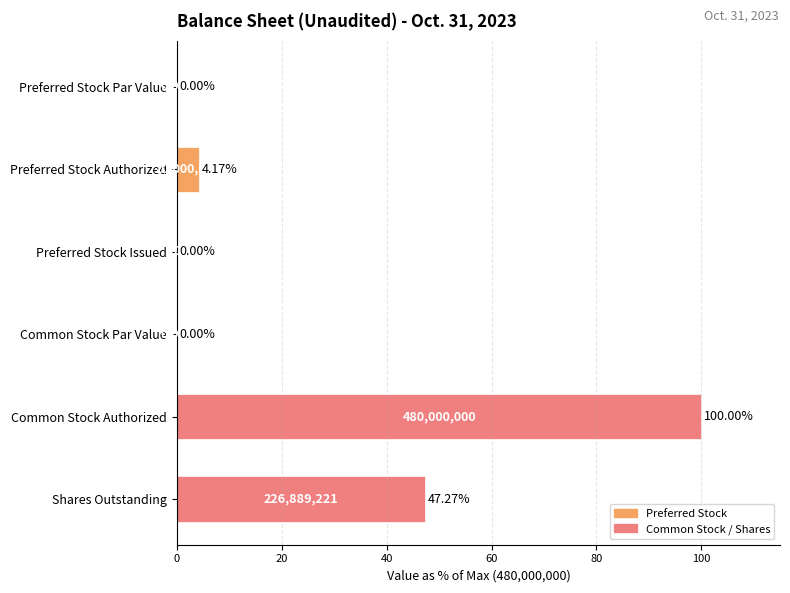

Where is the data nearest to the value 50?

Shares Outstanding